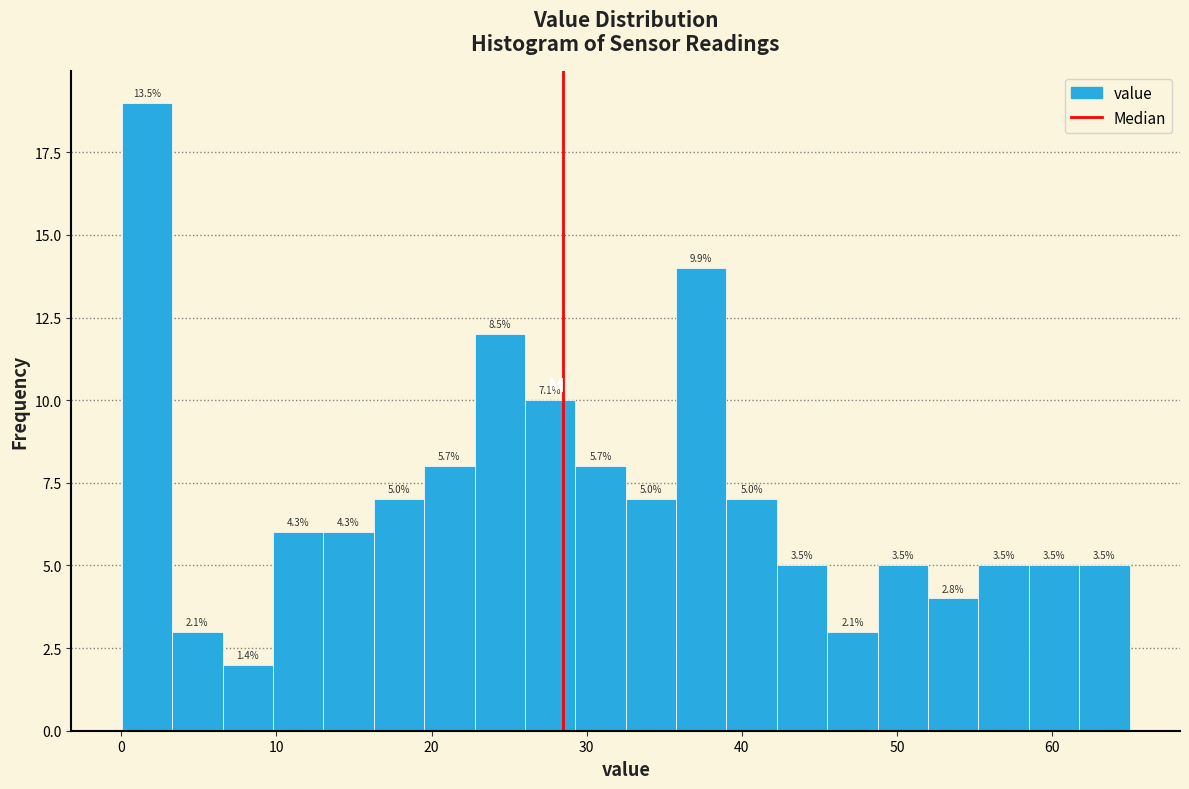

Read against the x-axis, roughly where is the centre of the tallest bar?

2